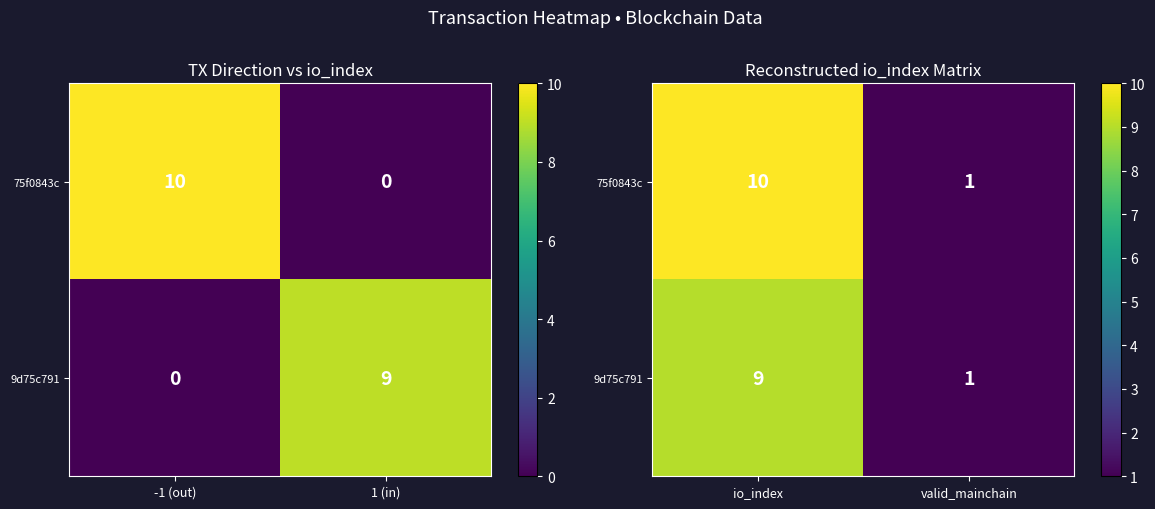

The 75f0843c series shows 10 at io_index. True or false?

True